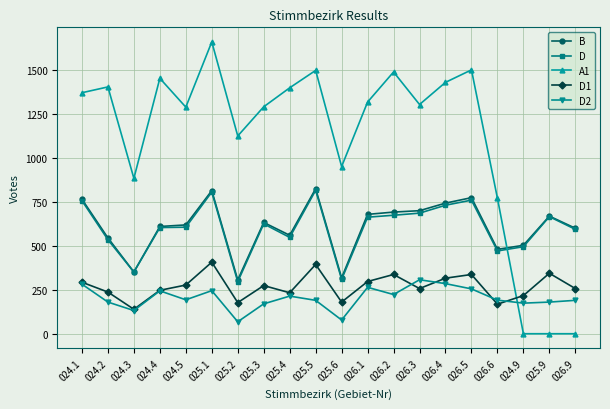

The D series shows 551 at 024.3. True or false?

False